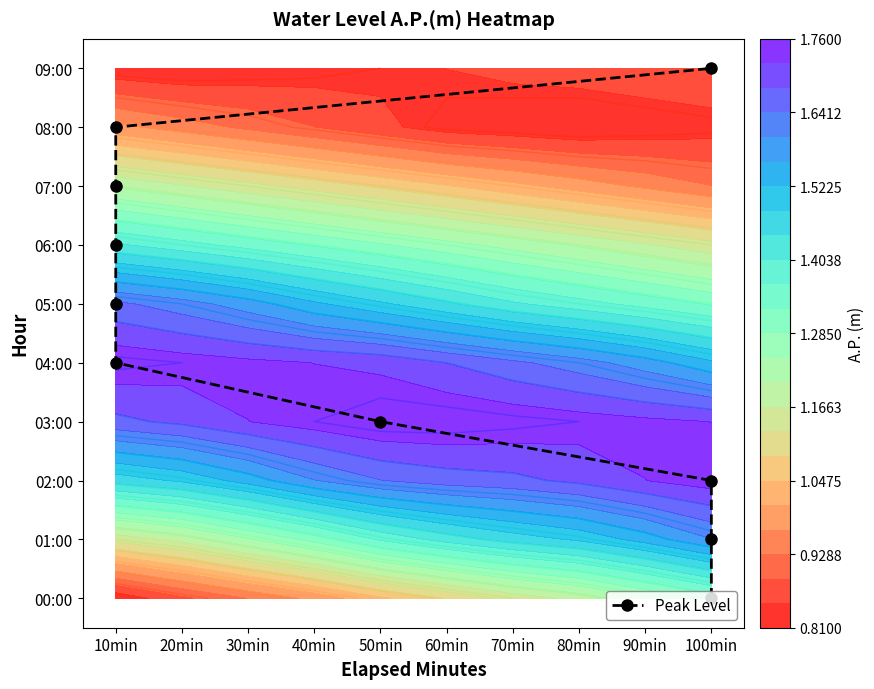

List the labels in order of value, largest first.

100min, 10min, 10min, 10min, 10min, 10min, 50min, 100min, 100min, 100min